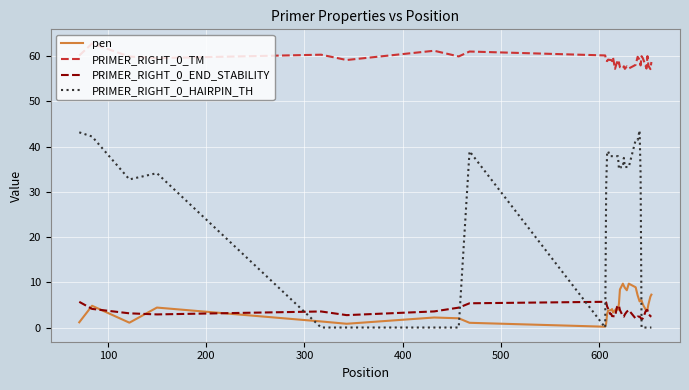

Rank the series by their maximum value, from lowest to highest.

PRIMER_RIGHT_0_END_STABILITY, pen, PRIMER_RIGHT_0_HAIRPIN_TH, PRIMER_RIGHT_0_TM